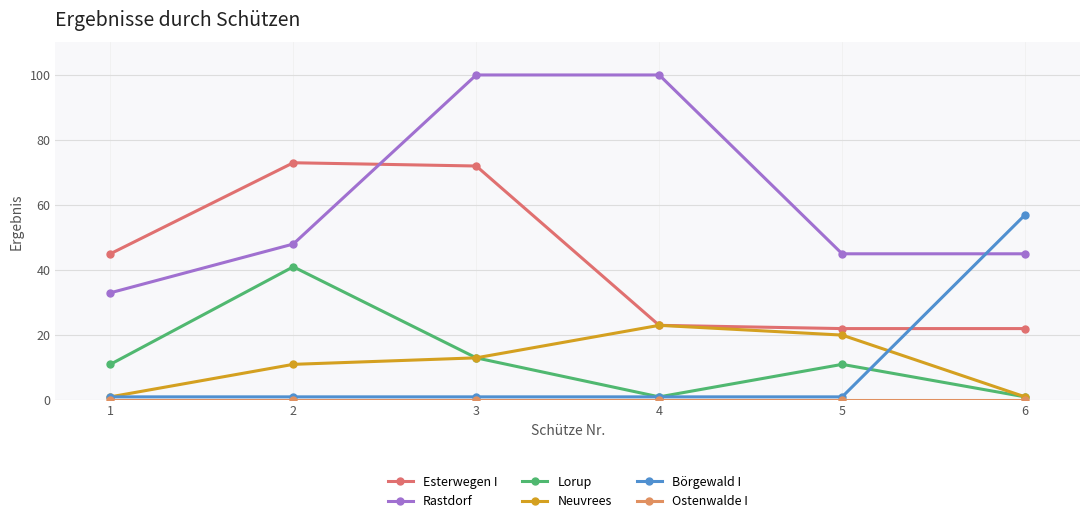

Is it true that Lorup equals 1 at 4?

False